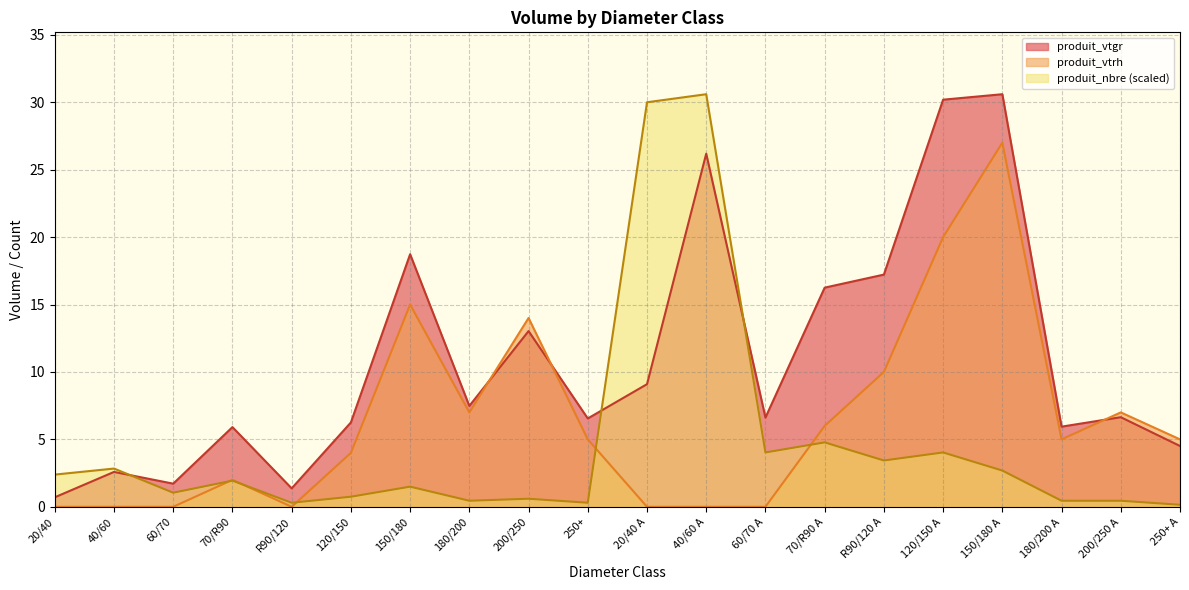

True or false: produit_vtrh has more than 1 interior local peaks.

True